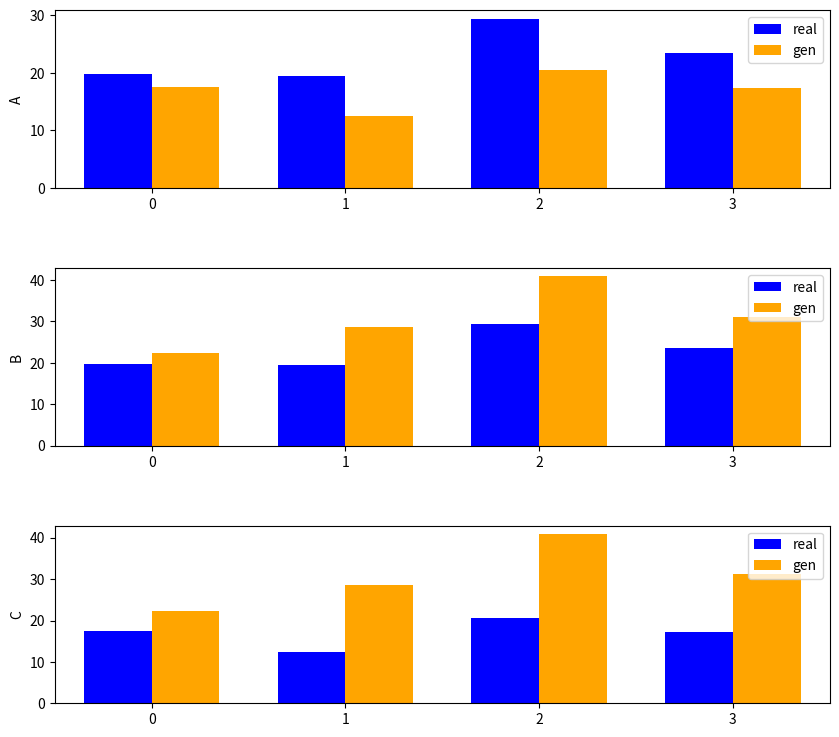

Is the value of gen at 2 greater than the value of real at 3?

Yes